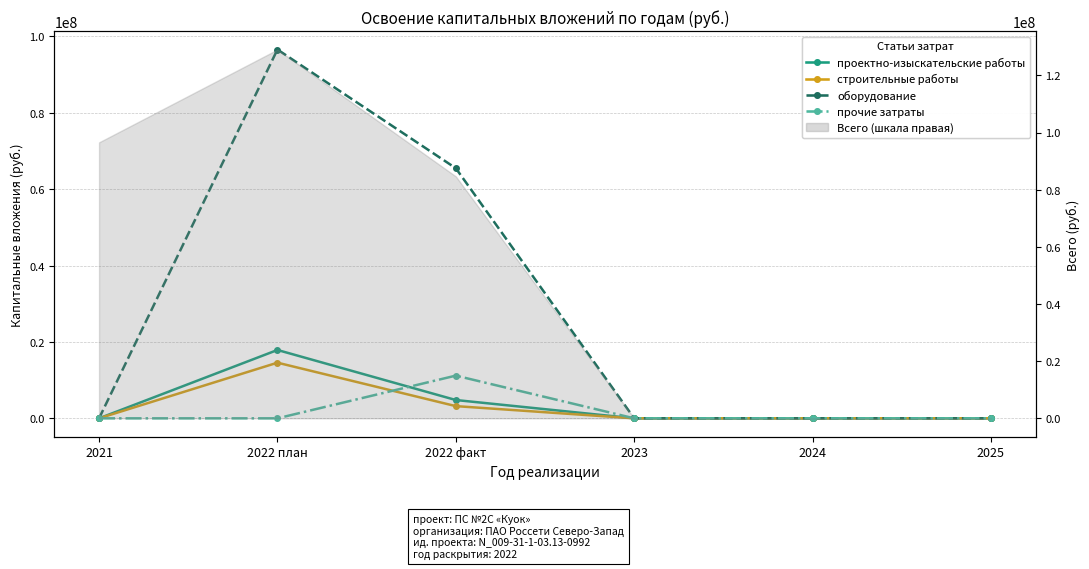

What is the label of the 5th point from the left?

2024